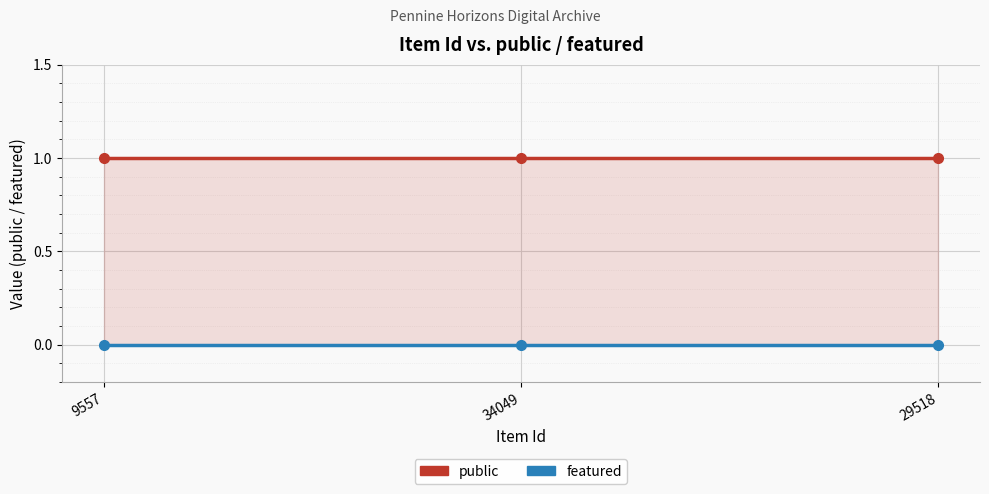

List the series in order of their overall mean, lowest first.

featured, public